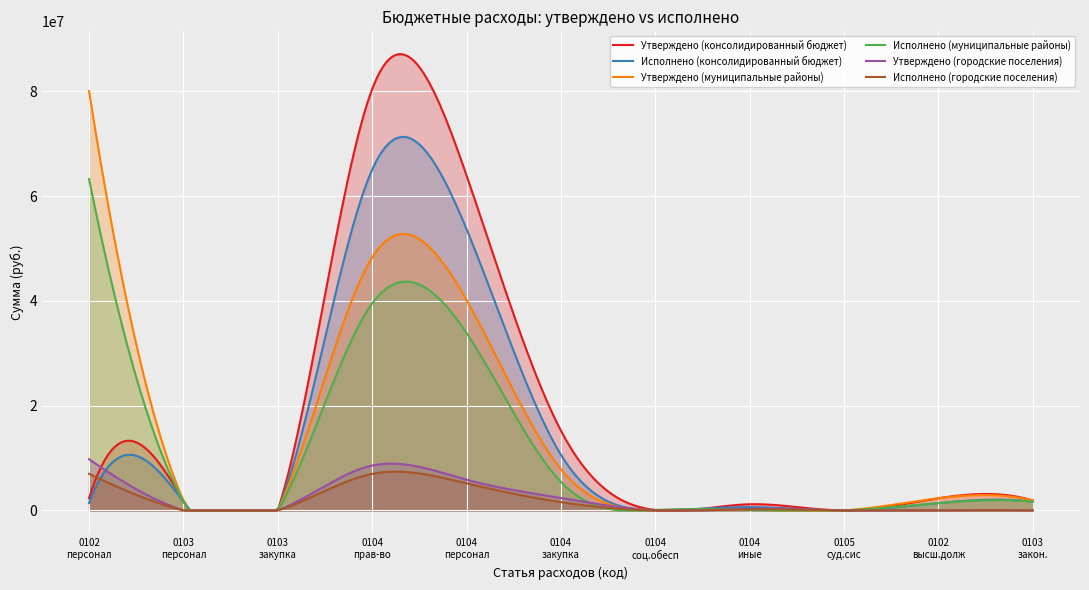

List the series in order of their peak value, lowest first.

Исполнено (городские поселения), Утверждено (городские поселения), Исполнено (муниципальные районы), Исполнено (консолидированный бюджет), Утверждено (муниципальные районы), Утверждено (консолидированный бюджет)